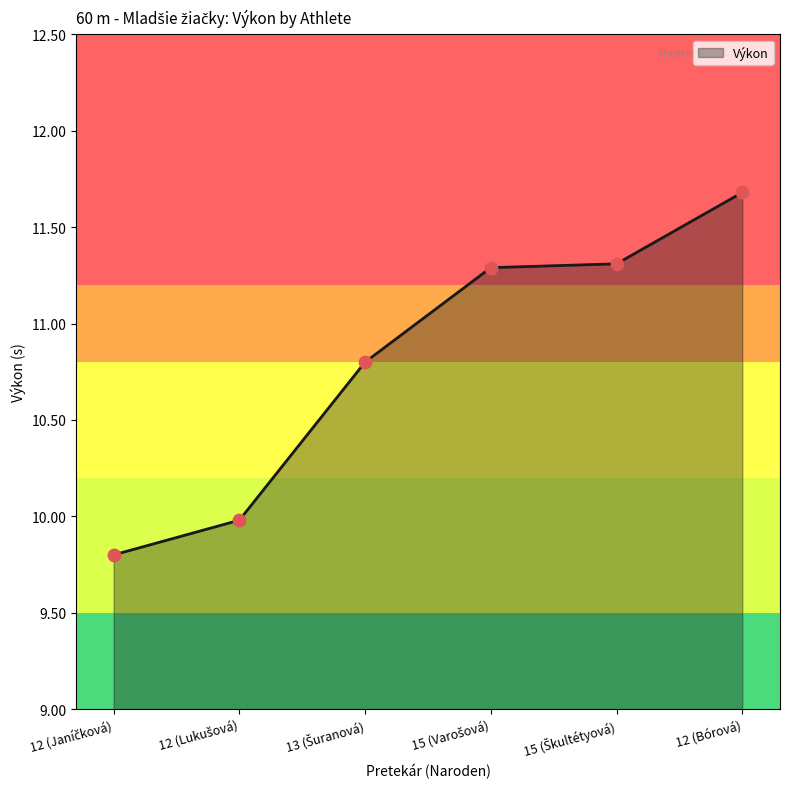

What is the greatest value displayed?

11.7